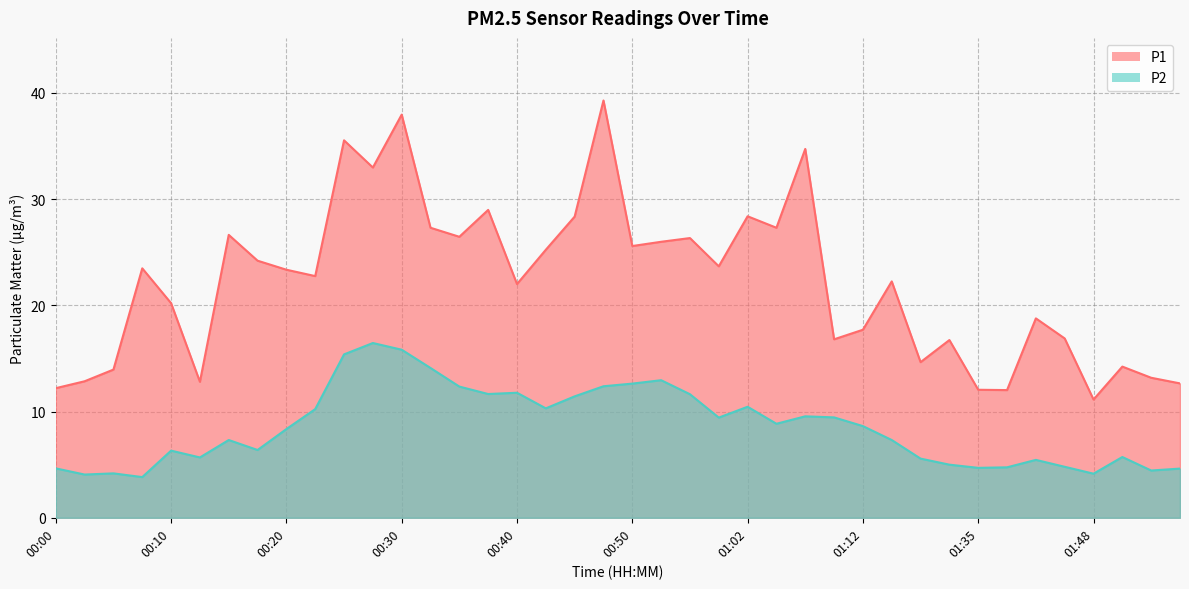

Which series has the largest total across all categories?

P1